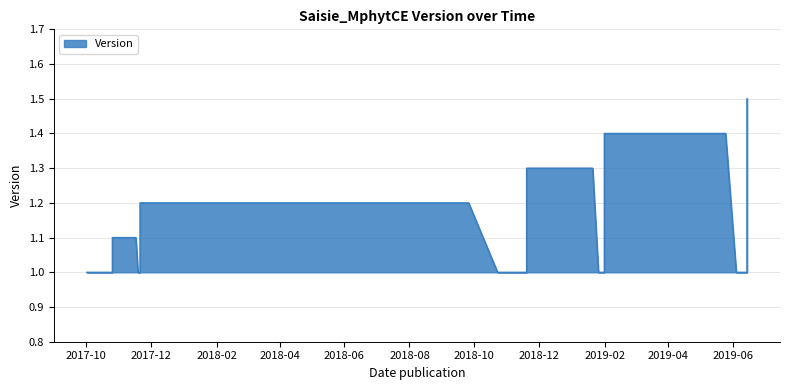

Where is the data nearest to the value 1?

2017-10-02